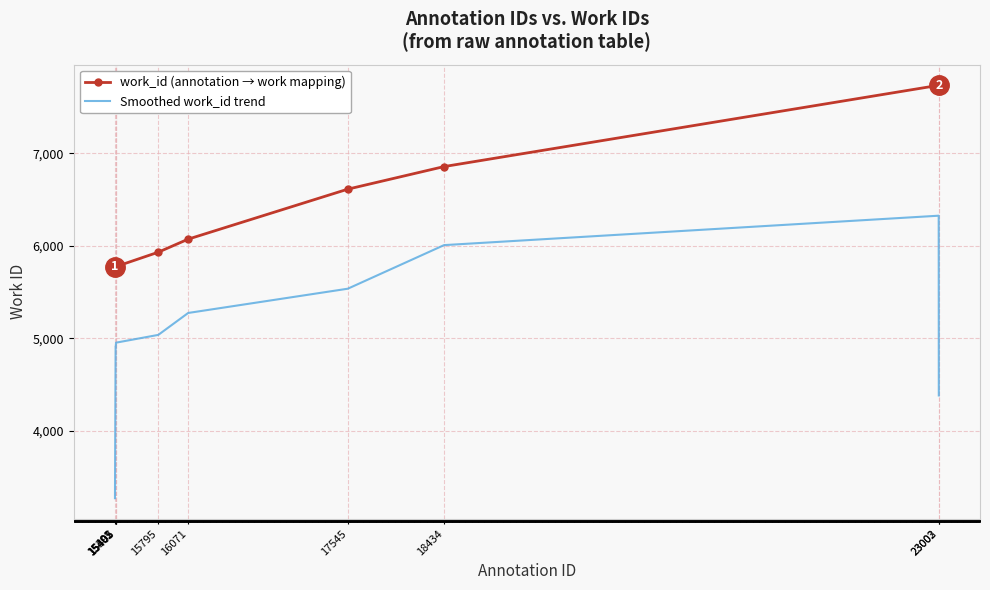

True or false: Smoothed work_id trend has more than 2 interior local peaks.

False